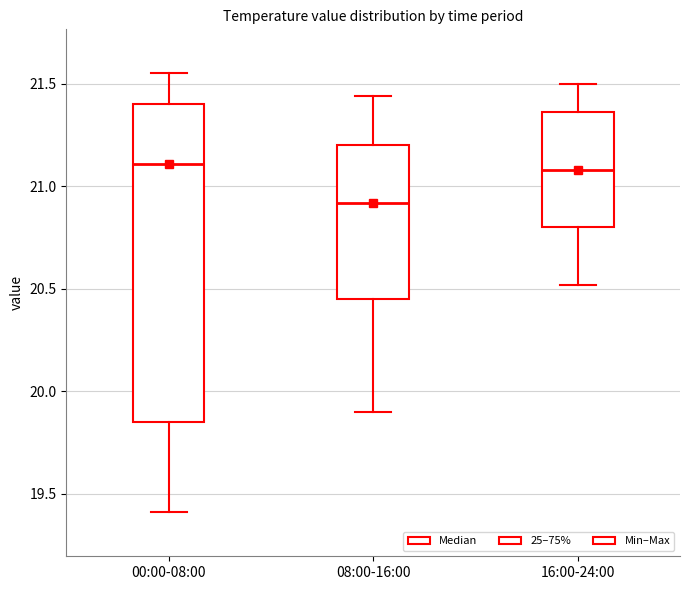

Reading left to right, read every box against the y-axis: the position of its median line, the range the box covers, and the ends of its whiskers. The values are not printed on the chart, so give them approximately, as read against the axis.

00:00-08:00: median 21.10, box 19.85 to 21.40, whiskers 19.40 to 21.55
08:00-16:00: median 20.90, box 20.45 to 21.20, whiskers 19.90 to 21.45
16:00-24:00: median 21.10, box 20.80 to 21.35, whiskers 20.50 to 21.50